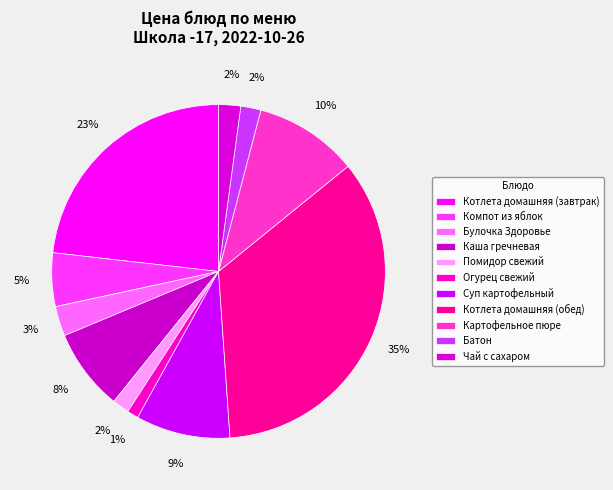

The Котлета домашняя (обед) slice represents 24% of the pie. True or false?

False